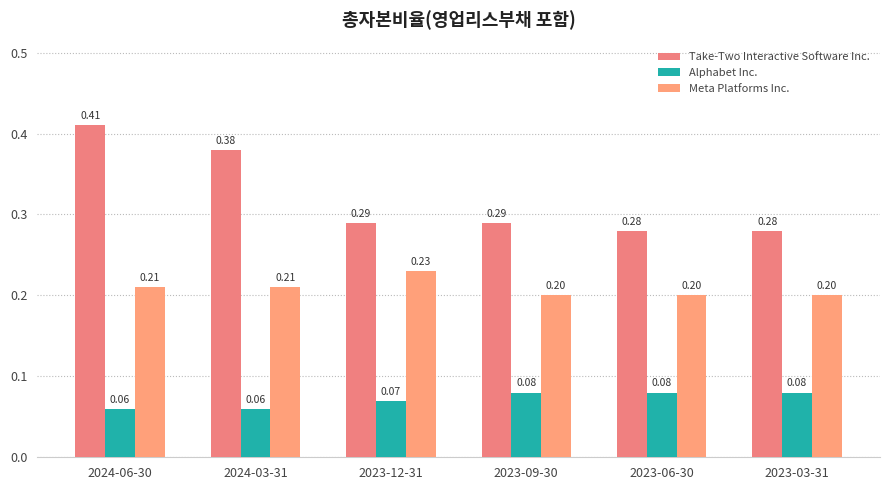

The Alphabet Inc. series shows 0.1 at 2023-03-31. True or false?

False